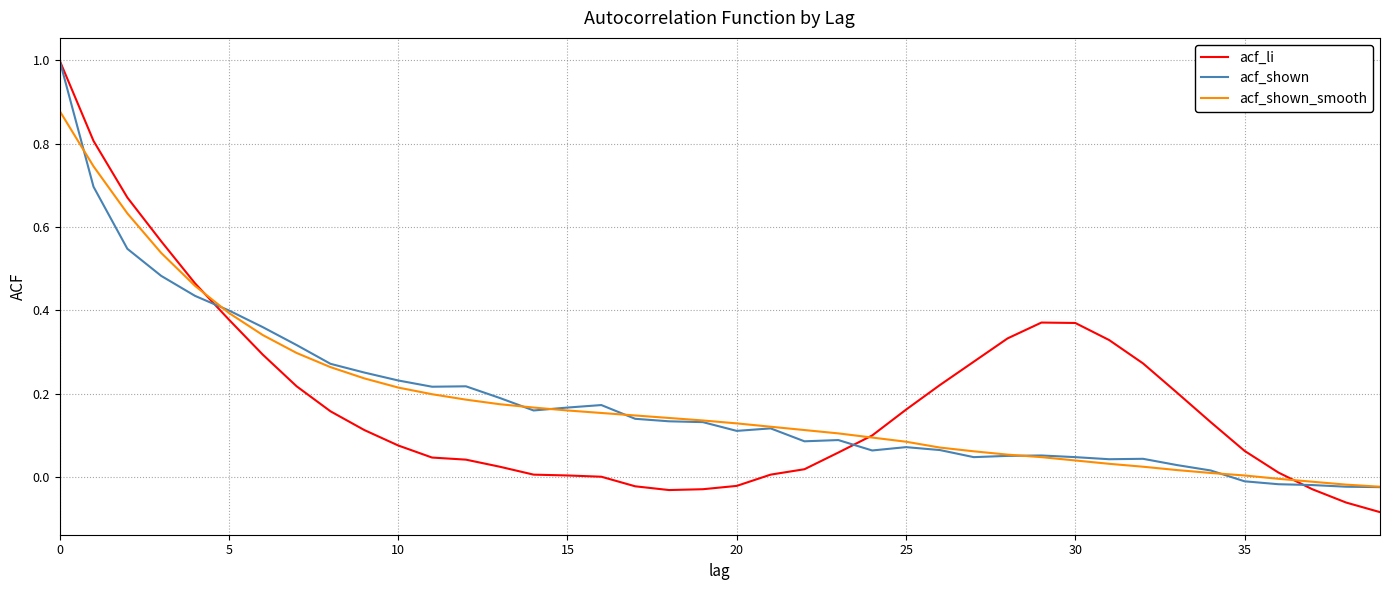

Which series has the widest spread of values?

acf_li